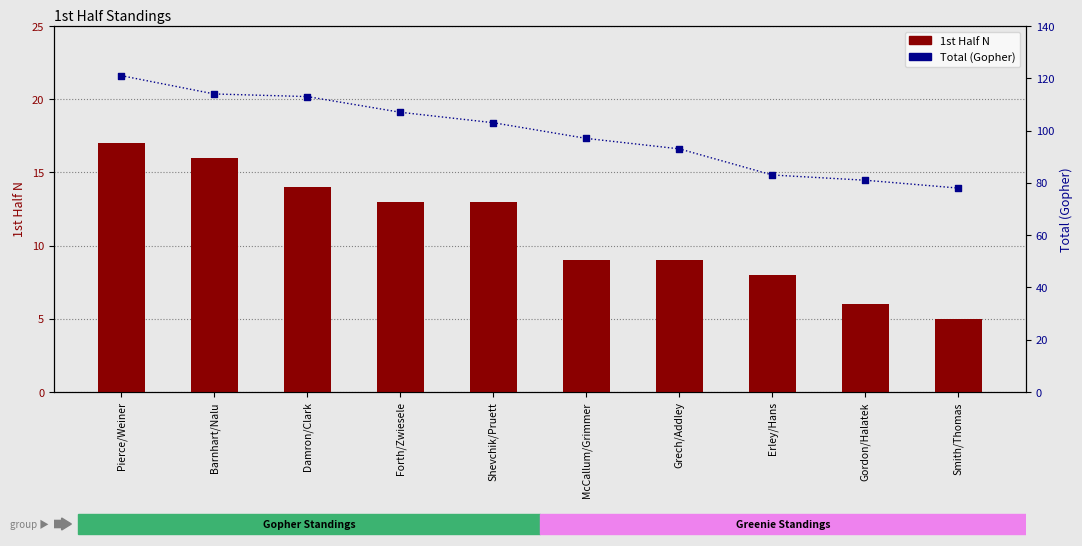

What are all the series names shown in the legend?

1st Half N, Total (Gopher)